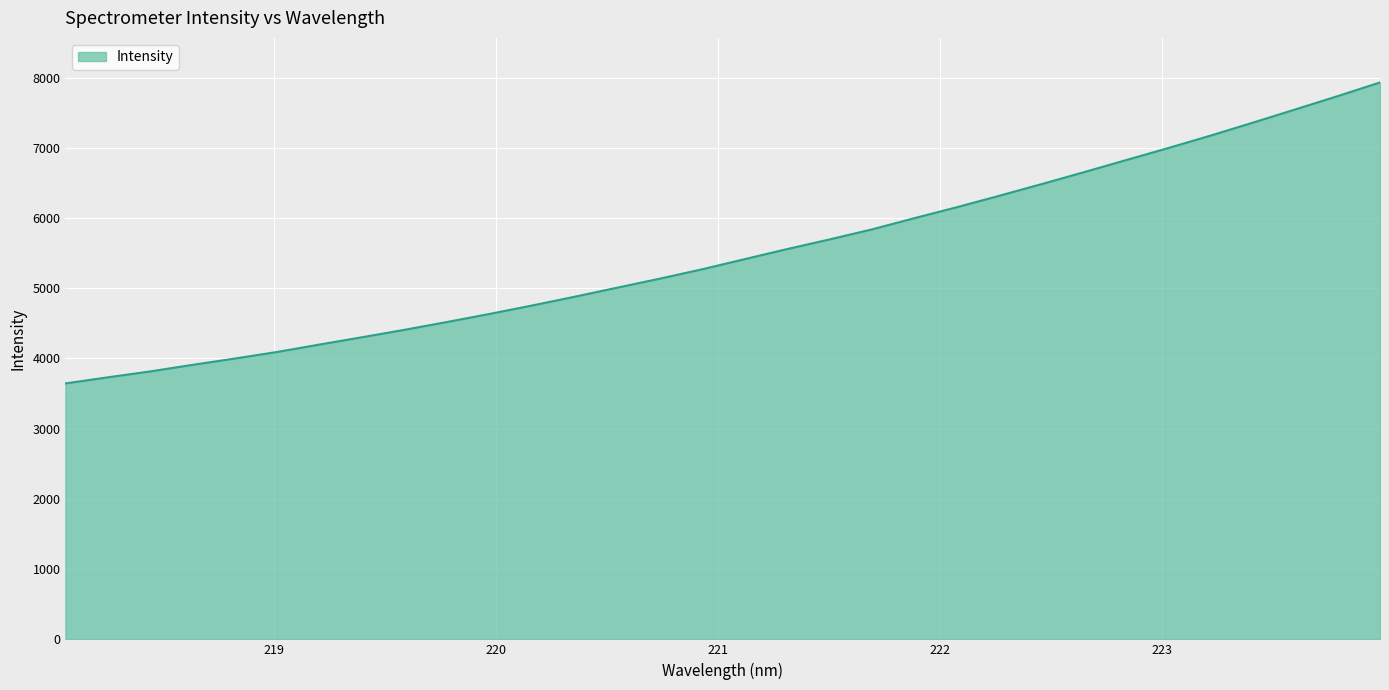

What is the smallest value displayed?

3644.3